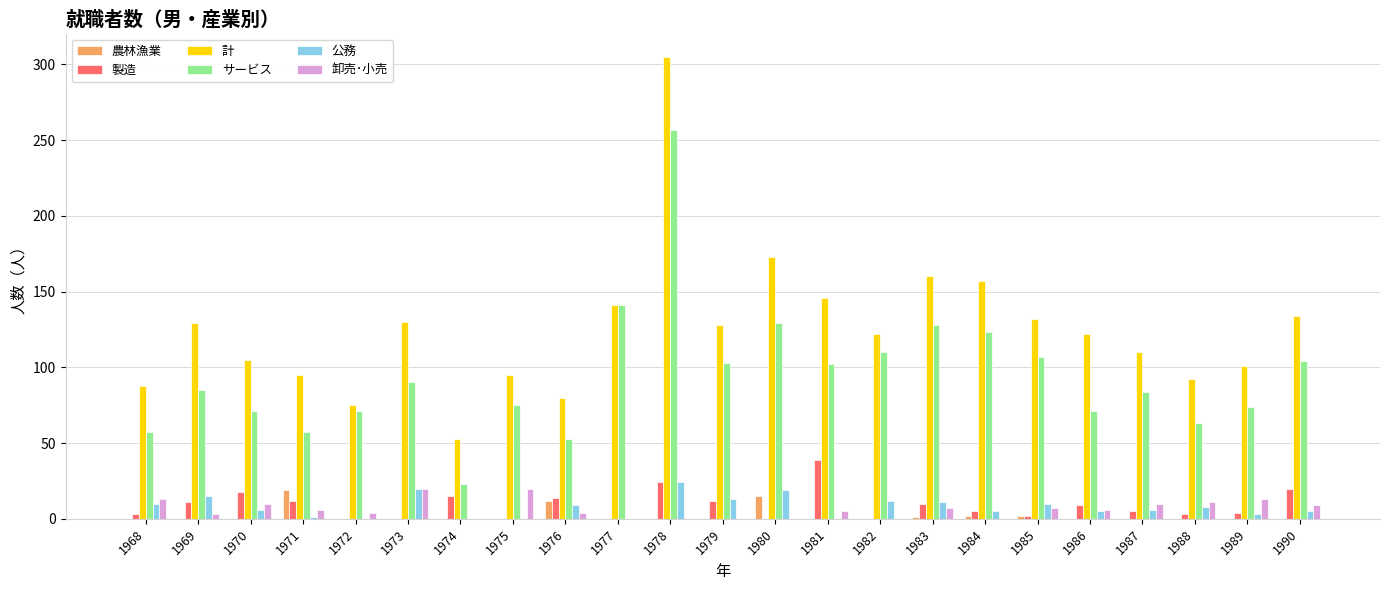

The 計 series shows 61 at 1975. True or false?

False